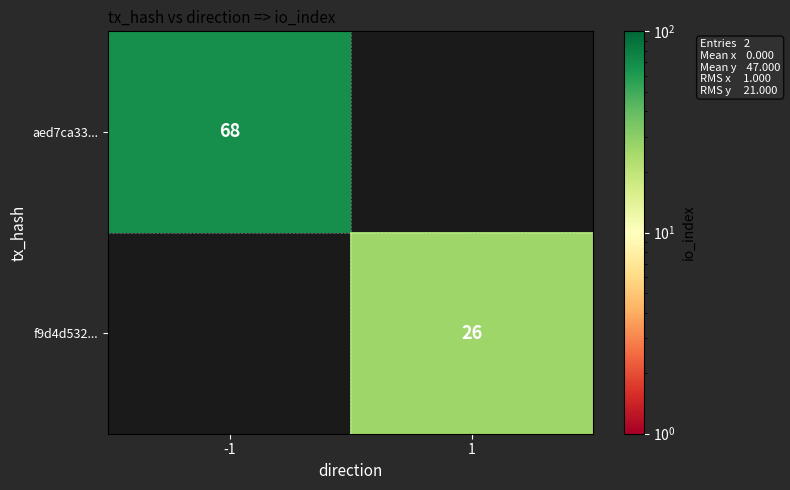

How many distinct data groups are displayed?

2